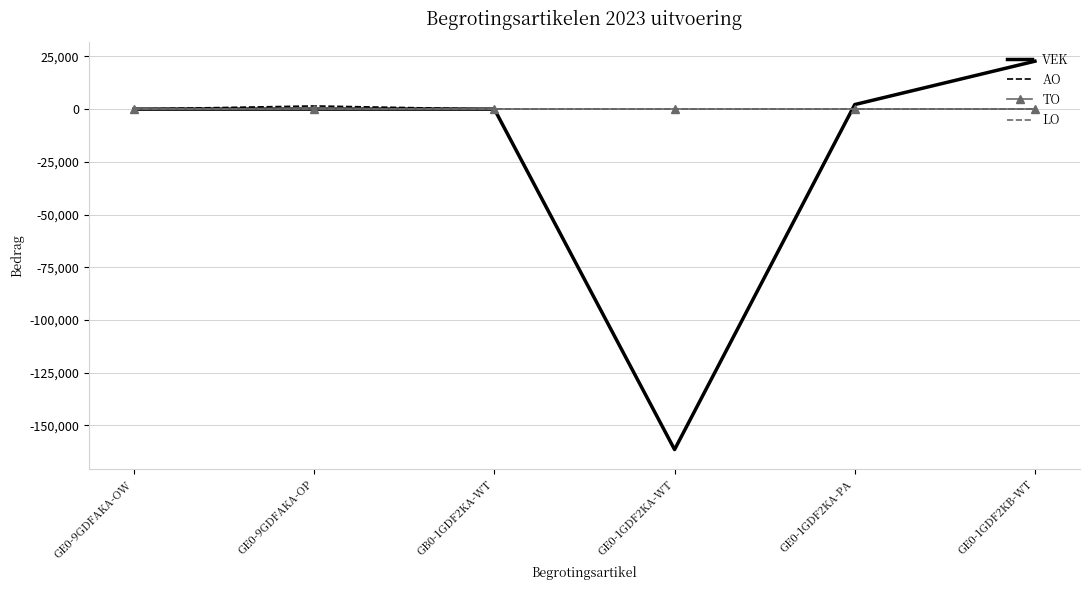

Where is TO nearest to the value 0?

GE0-9GDFAKA-OW